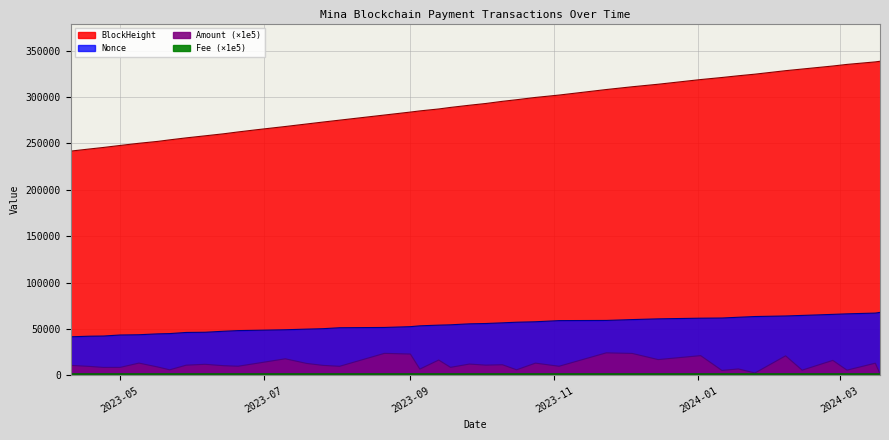

Where is the first local maximum for Amount?

2023-05-09